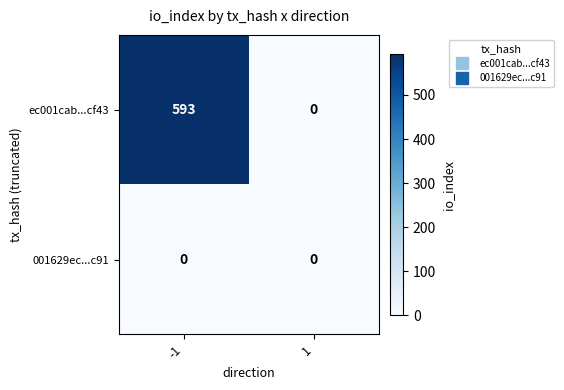

Which series has the largest range (max minus min)?

ec001cab...cf43